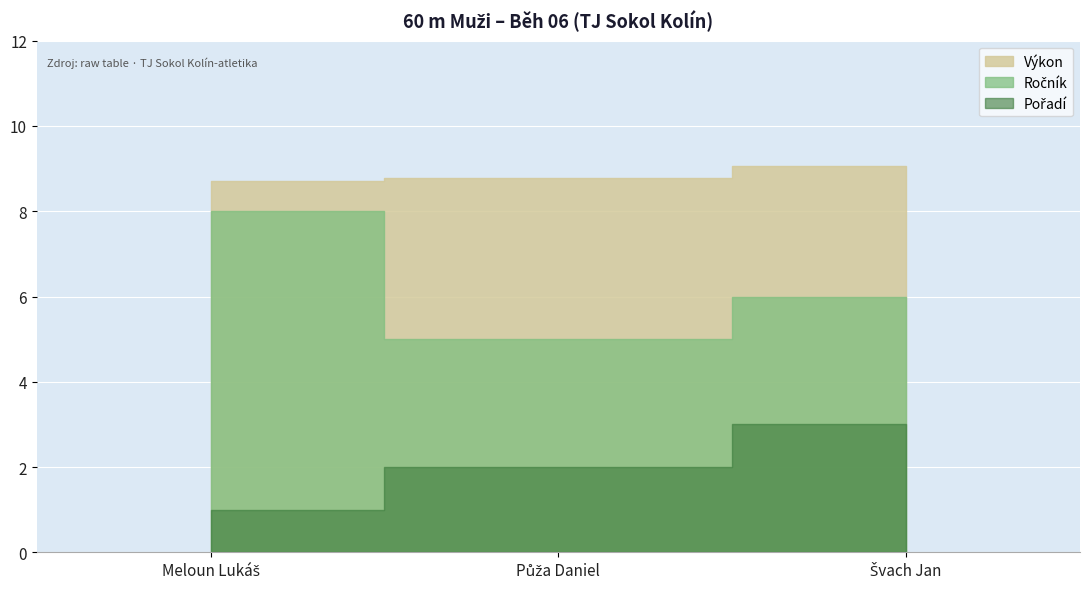

The value of Ročník at Švach Jan is 9.1. True or false?

False